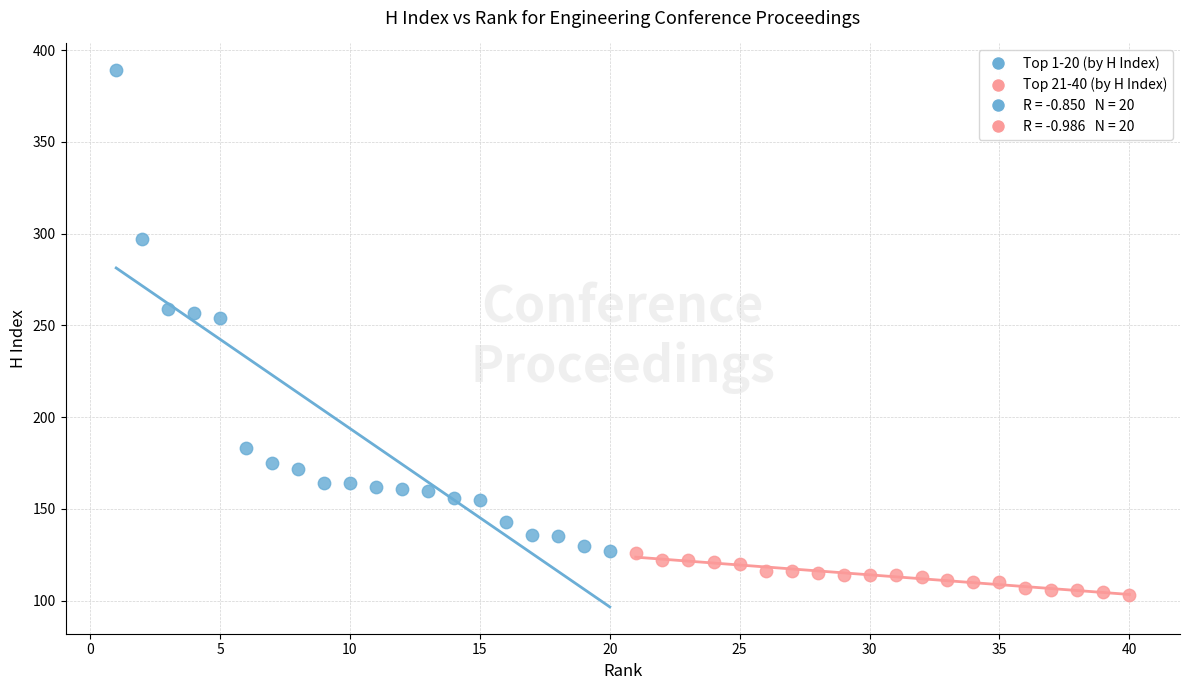

Which series reaches the minimum Y coordinate?

Top 21-40 (by H Index)